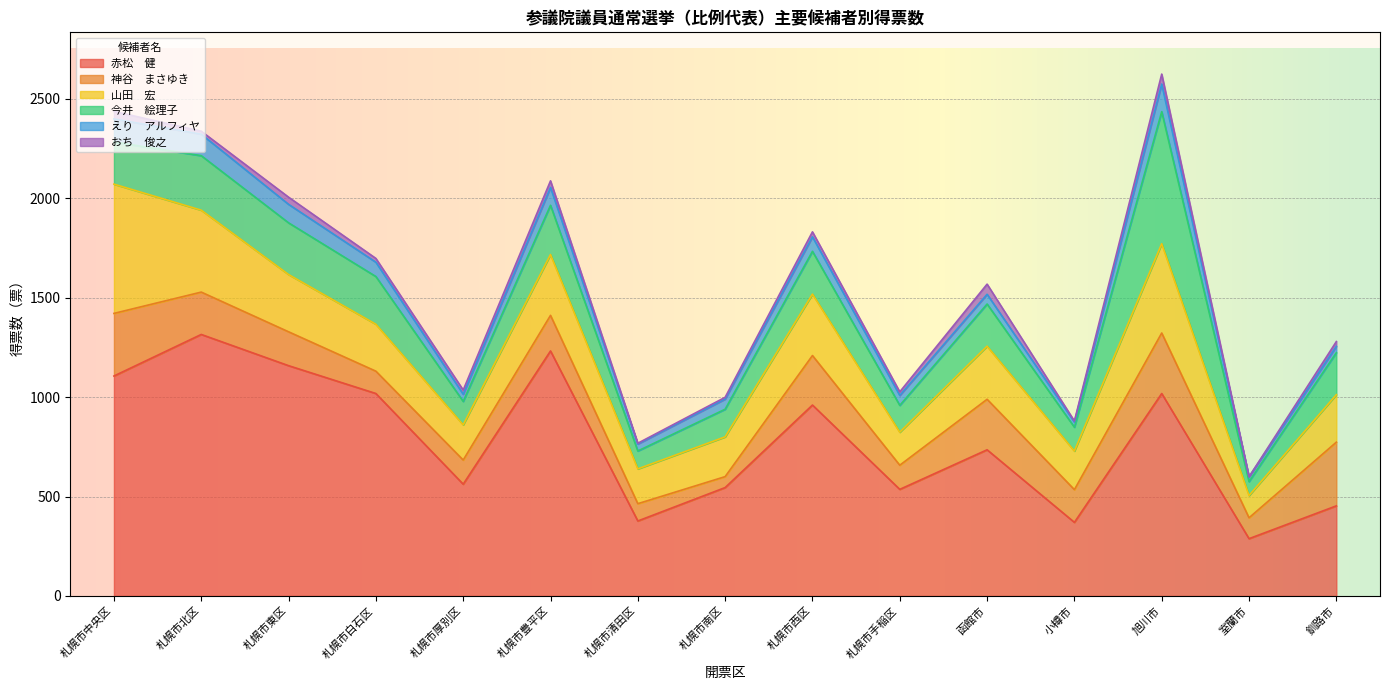

True or false: 今井　絵理子 and おち　俊之 cross at least once.

False